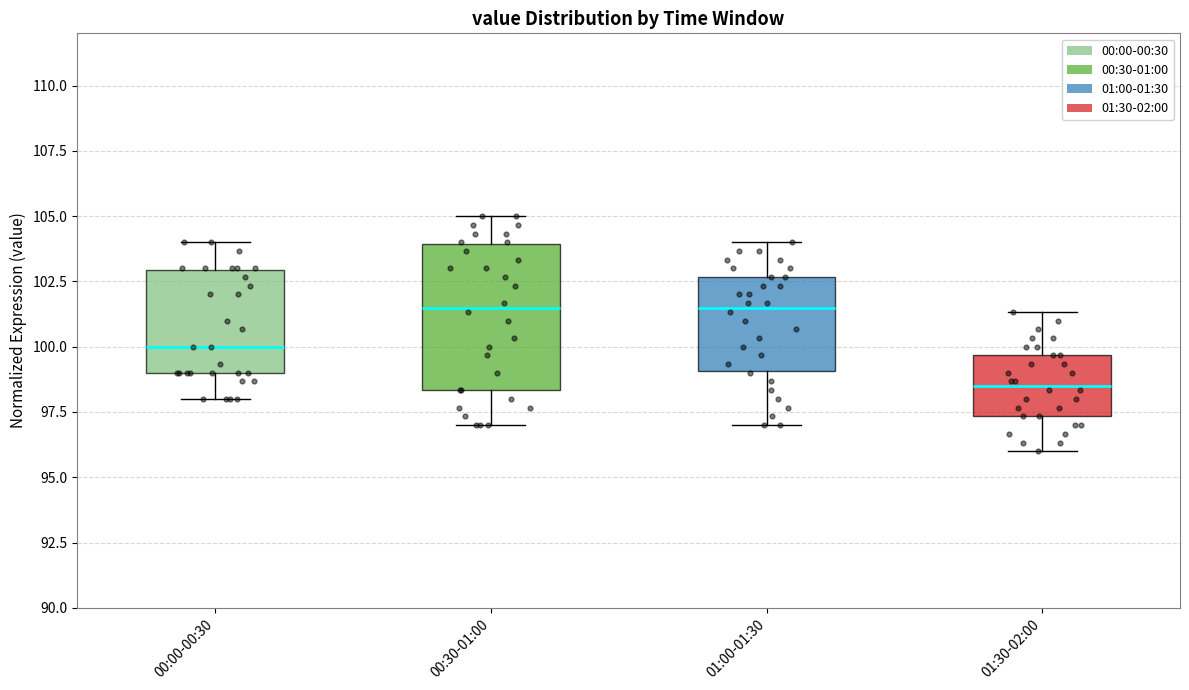

Which box is the tallest, from its lower edge to its upper edge?

00:30-01:00